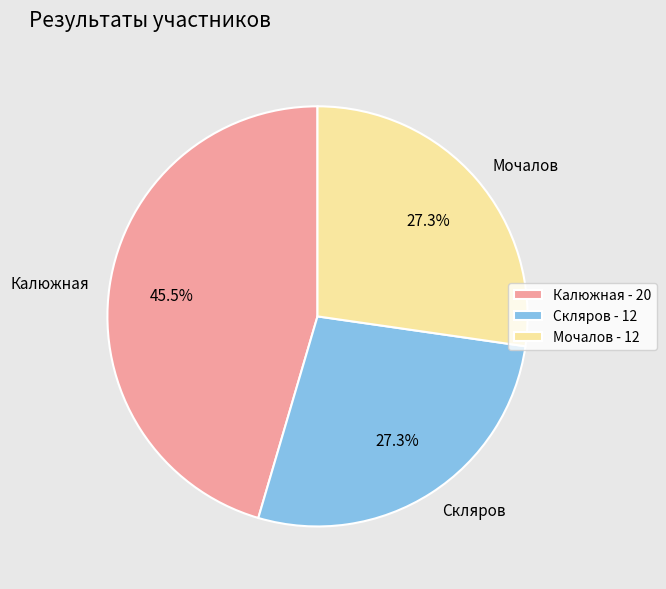

To the nearest percent, what percentage of the pie is Скляров?

27%